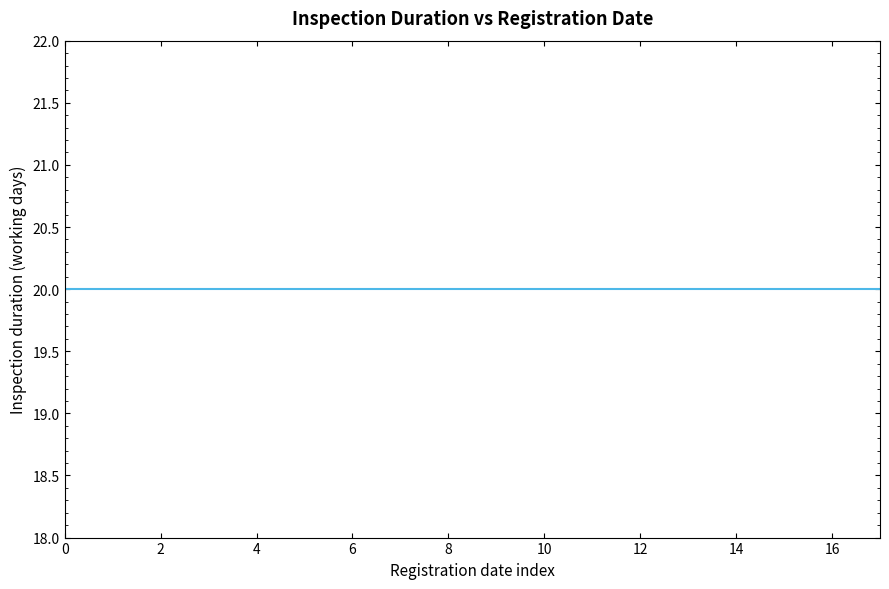

What is the ratio of the value at 26.12.2002 to the value at 23.09.2002?

1.0